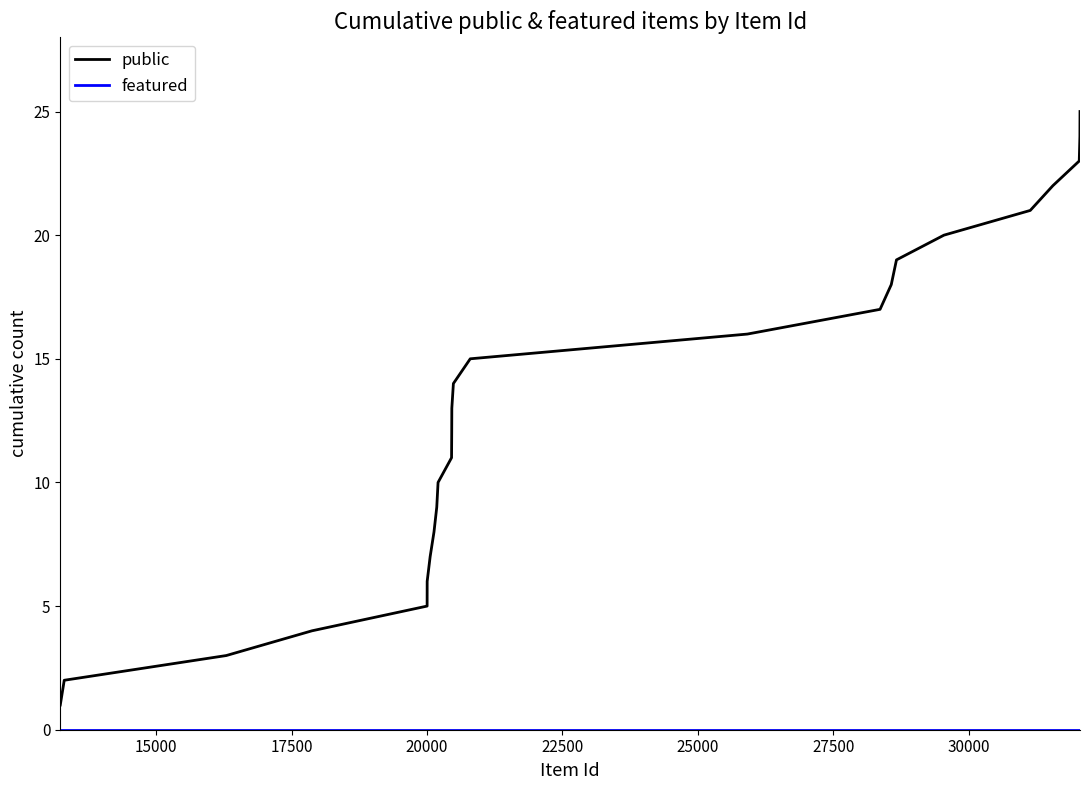

How many lines are shown in the chart?

2